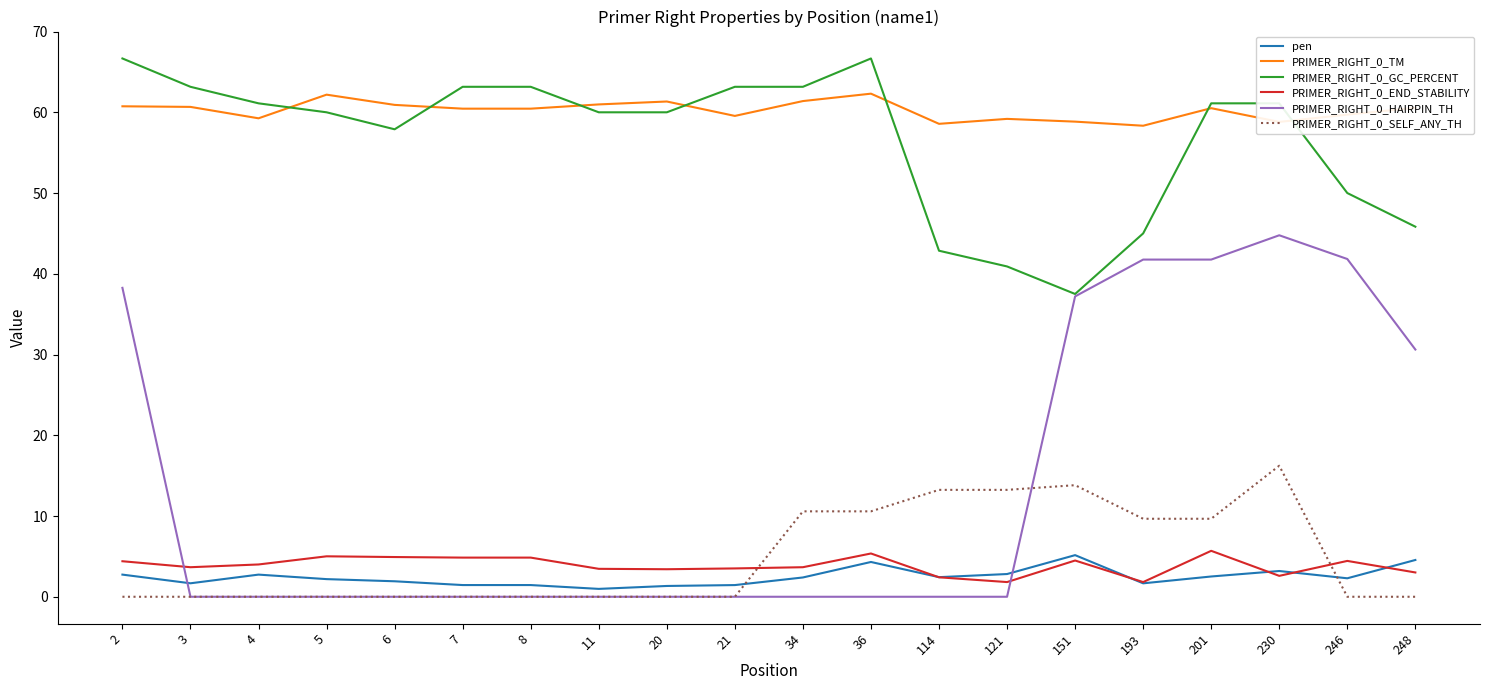

At which label does PRIMER_RIGHT_0_END_STABILITY first exceed 4?

2